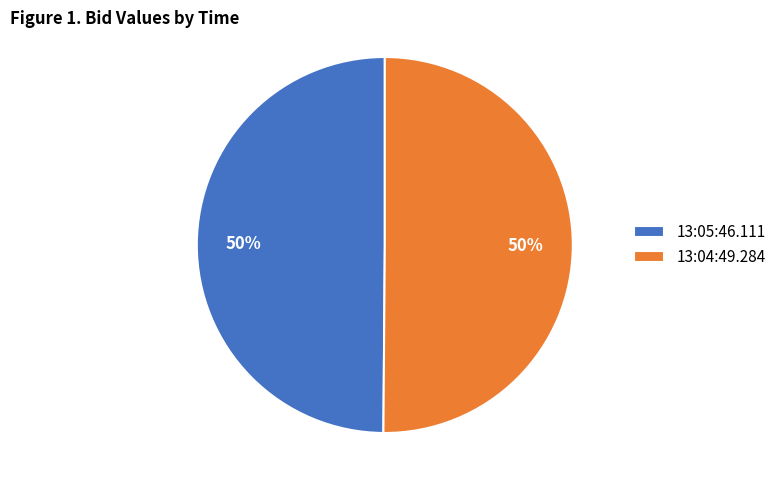

The 13:05:46.111 slice represents 39% of the pie. True or false?

False